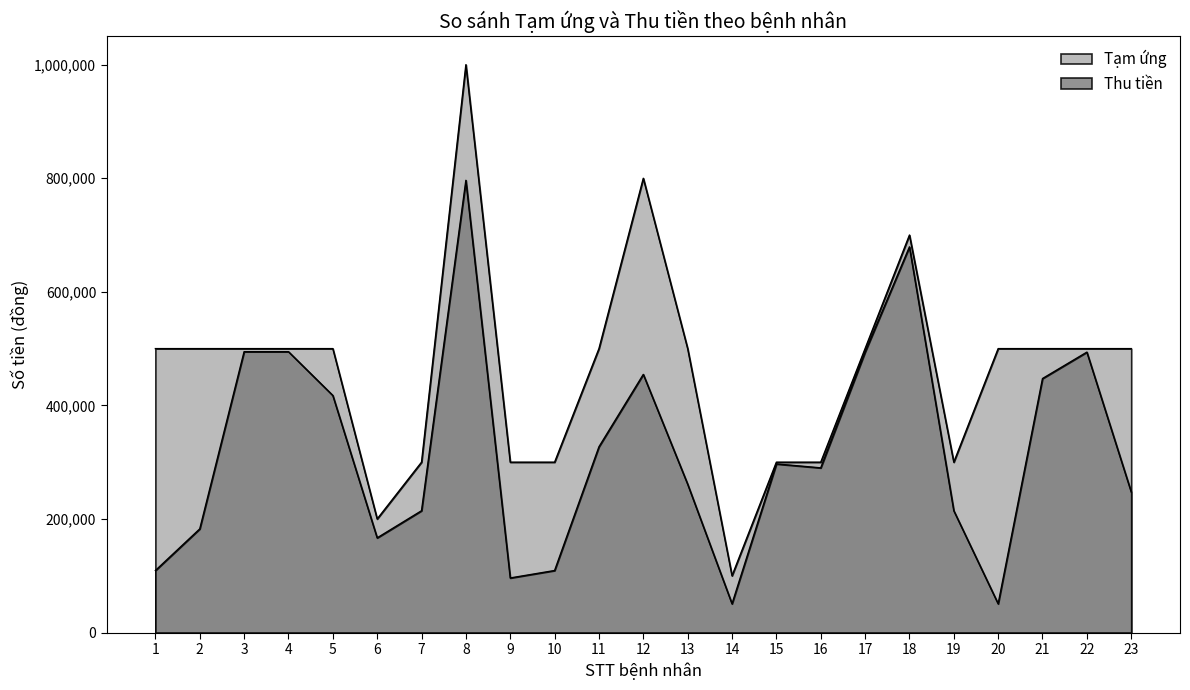

What is the approximate value of Tạm ứng at 11, to the nearest 100?

500000